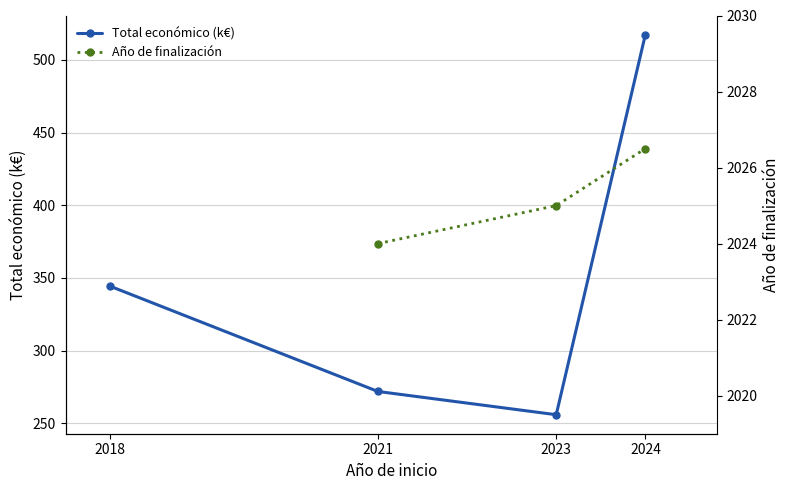

What is the greatest value displayed?

517.5